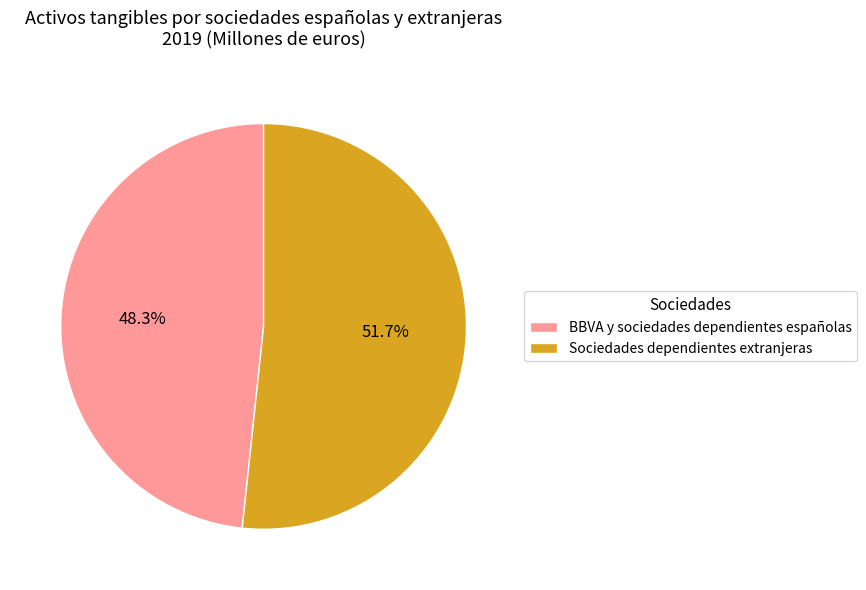

What is the largest slice in the pie chart?

Sociedades dependientes extranjeras